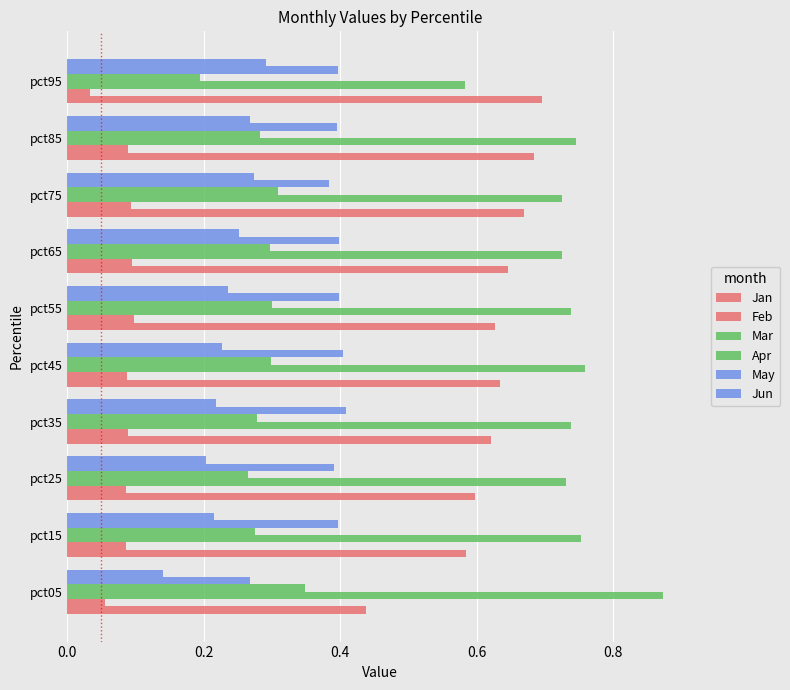

Count the number of categories in the chart.

10